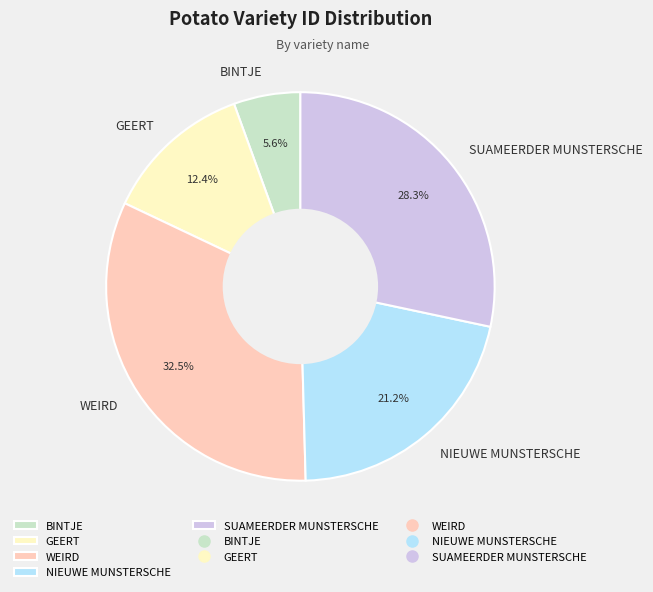

Rank the categories by value from highest to lowest.

WEIRD, SUAMEERDER MUNSTERSCHE, NIEUWE MUNSTERSCHE, GEERT, BINTJE